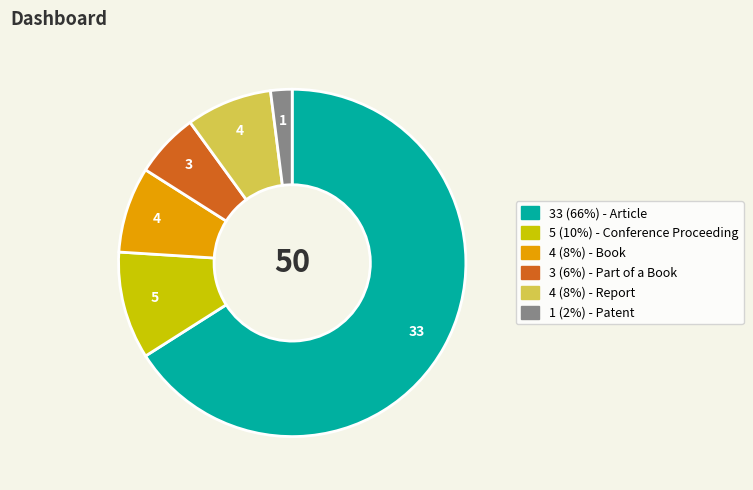

Count the number of slices in the pie.

6